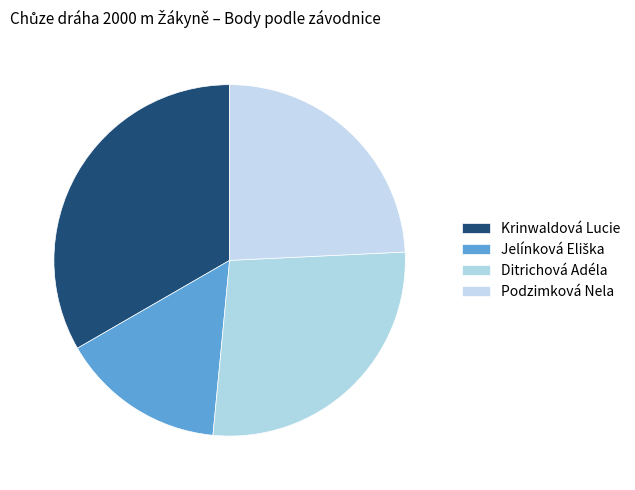

What percentage is the Podzimková Nela slice, to the nearest percent?

24%